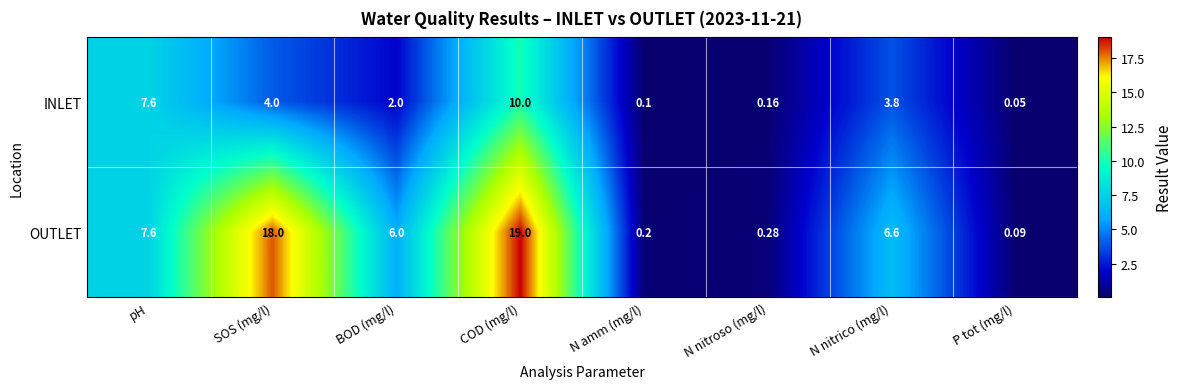

At which label is INLET closest to 5?

SOS (mg/l)